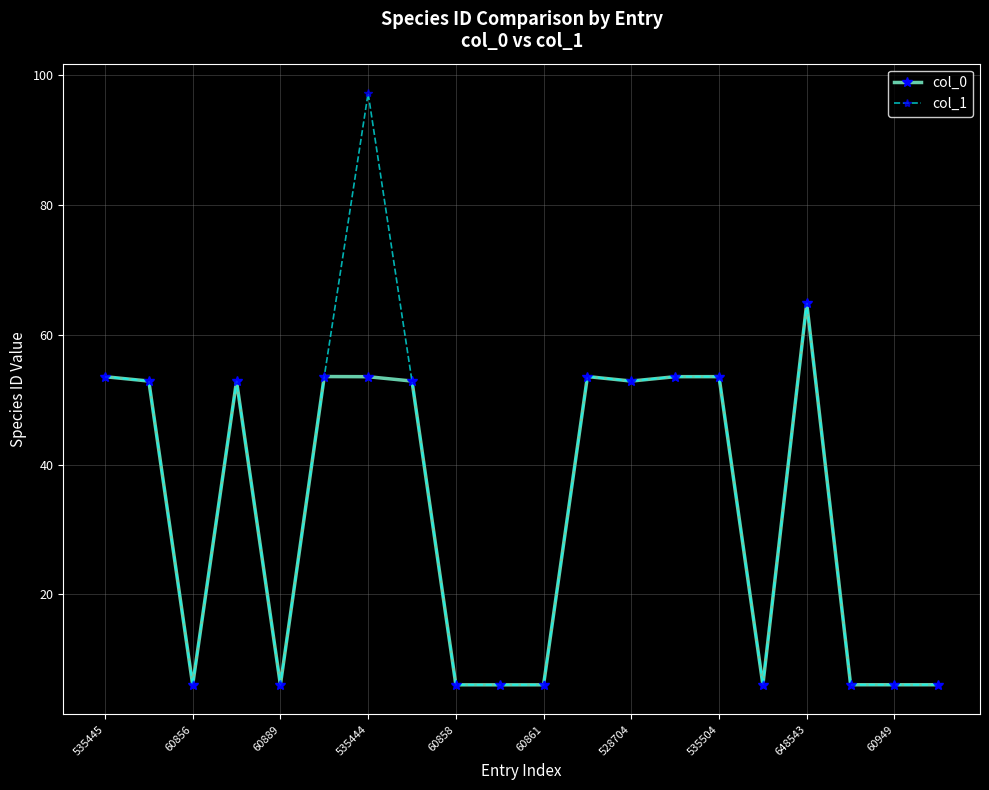

List the series in order of their peak value, lowest first.

col_0, col_1